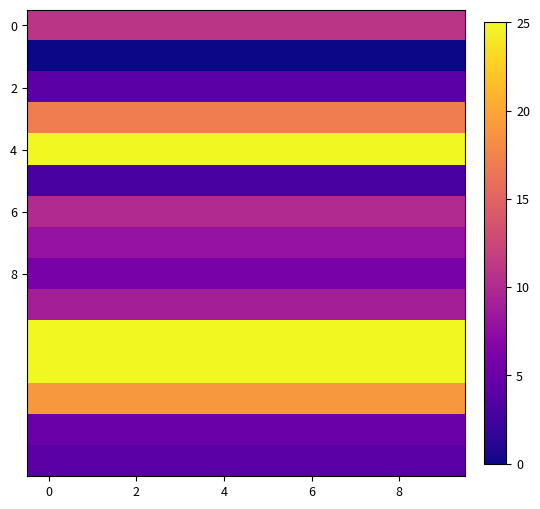

At how many categories does at least one series exceed 24?

10